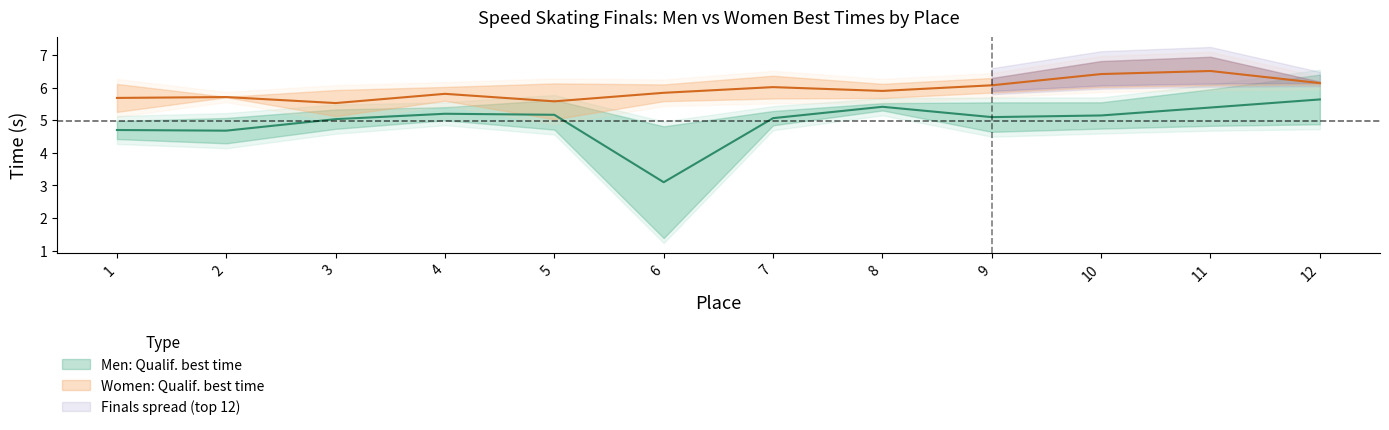

Is this an area chart (filled region under the line)?

No